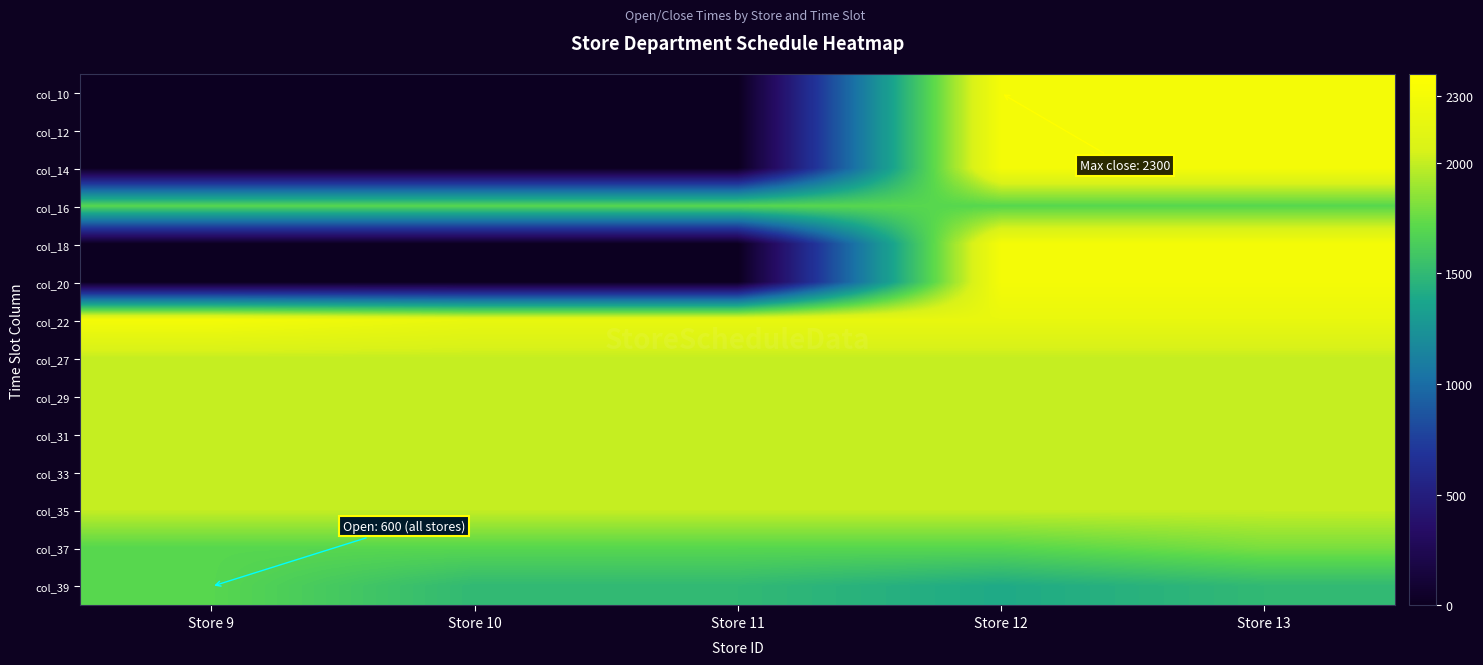

Reading left to right, transcribe all the data shown in this chart.

col_10: Store 9=0	Store 10=0	Store 11=0	Store 12=2300	Store 13=2300
col_12: Store 9=0	Store 10=0	Store 11=0	Store 12=2300	Store 13=2300
col_14: Store 9=0	Store 10=0	Store 11=0	Store 12=2300	Store 13=2300
col_16: Store 9=1700	Store 10=1700	Store 11=1700	Store 12=1700	Store 13=1700
col_18: Store 9=0	Store 10=0	Store 11=0	Store 12=2300	Store 13=2300
col_20: Store 9=0	Store 10=0	Store 11=0	Store 12=2300	Store 13=2300
col_22: Store 9=2300	Store 10=2200	Store 11=2200	Store 12=2200	Store 13=2200
col_27: Store 9=2000	Store 10=2000	Store 11=2000	Store 12=2000	Store 13=2000
col_29: Store 9=2000	Store 10=2000	Store 11=2000	Store 12=2000	Store 13=2000
col_31: Store 9=2000	Store 10=2000	Store 11=2000	Store 12=2000	Store 13=2000
col_33: Store 9=2000	Store 10=2000	Store 11=2000	Store 12=2000	Store 13=2000
col_35: Store 9=2000	Store 10=2000	Store 11=2000	Store 12=2000	Store 13=2000
col_37: Store 9=1700	Store 10=1700	Store 11=1700	Store 12=1700	Store 13=1800
col_39: Store 9=1700	Store 10=1500	Store 11=1500	Store 12=1400	Store 13=1500